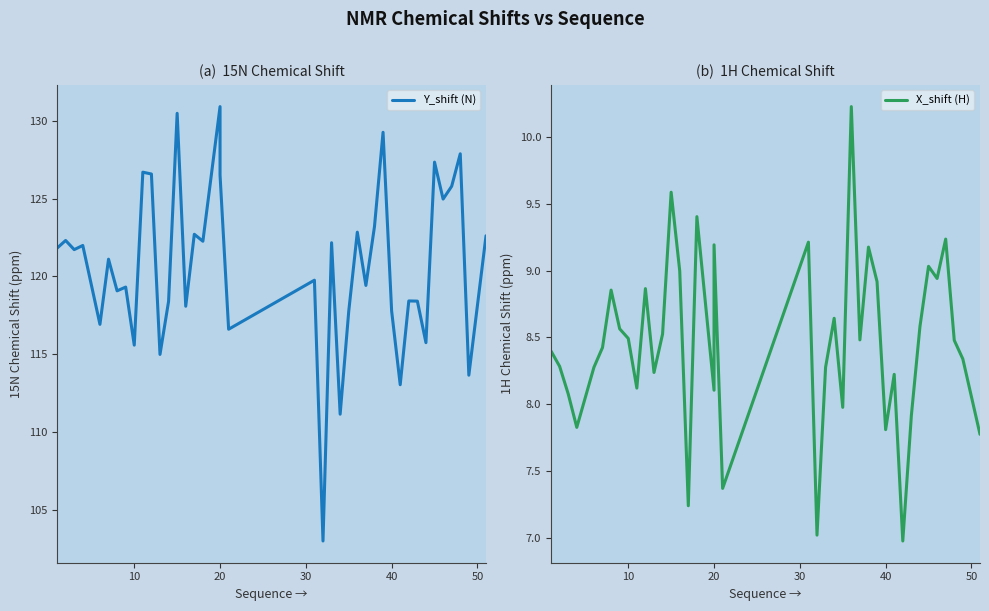

True or false: X_shift (H) has more than 2 points higher than both neighbors.

True